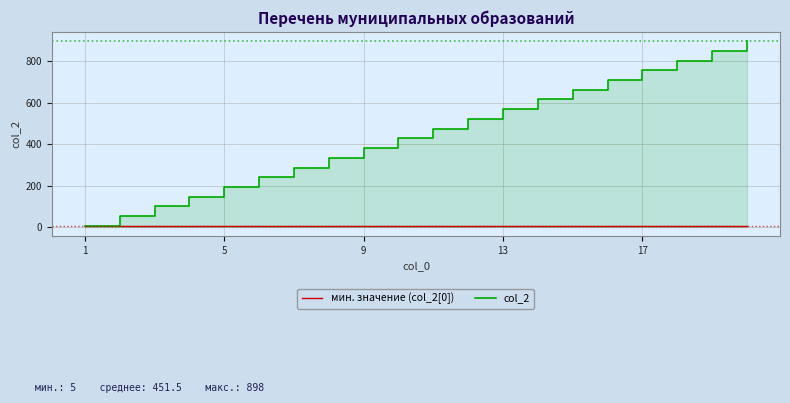

Is it true that col_2 equals 5 at 1?

True